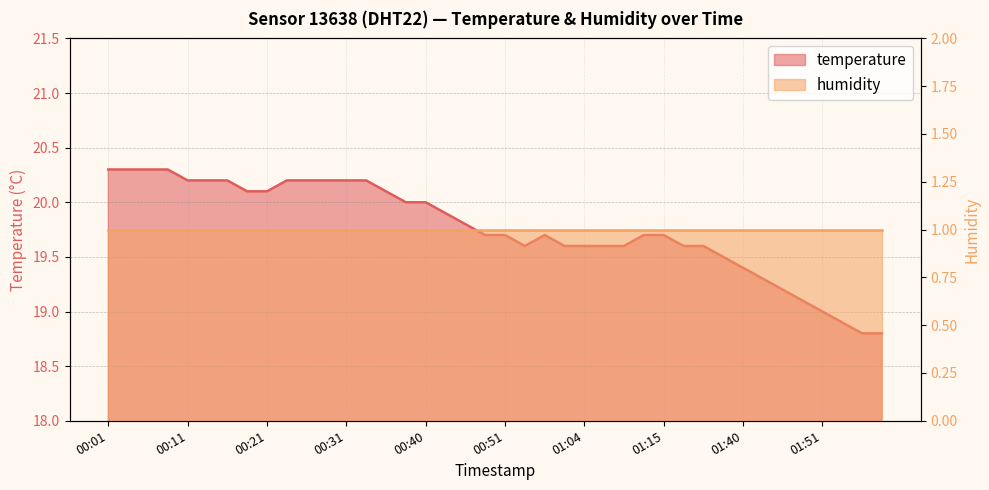

True or false: the data shows 30.6 at 01:46.

False